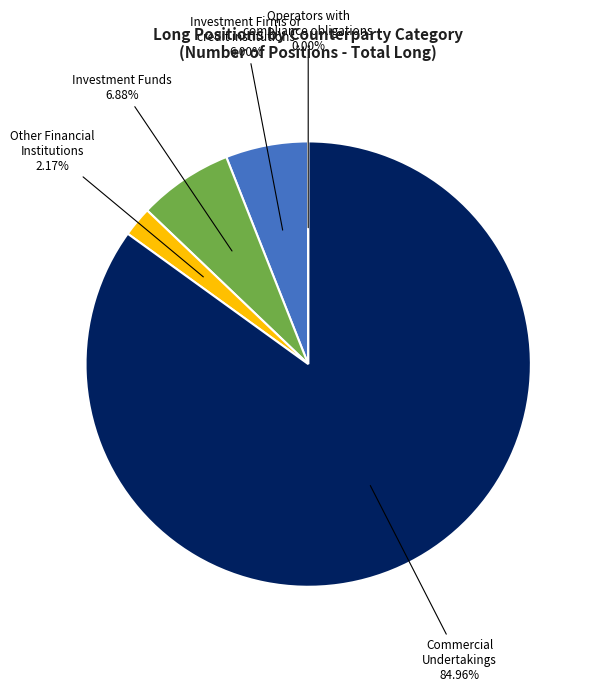

What is the largest slice in the pie chart?

Commercial
Undertakings